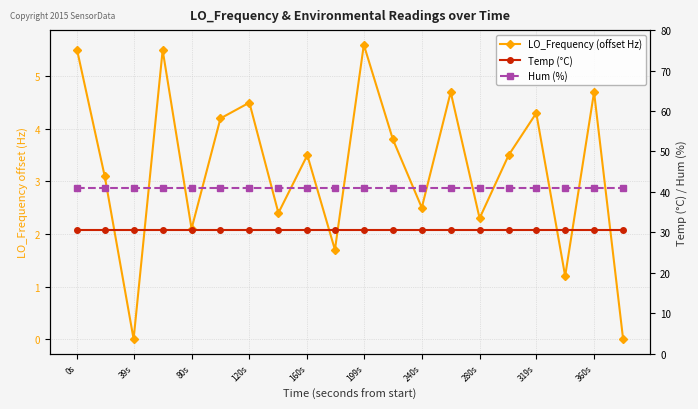

True or false: Hum (%) and Temp (°C) cross at least once.

False